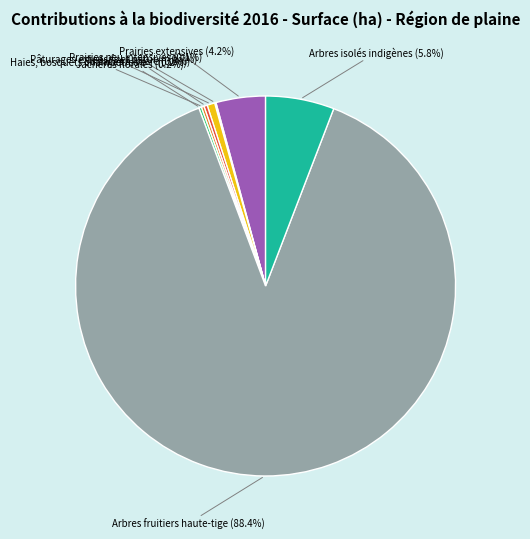

Does any single category account for the majority?

Yes